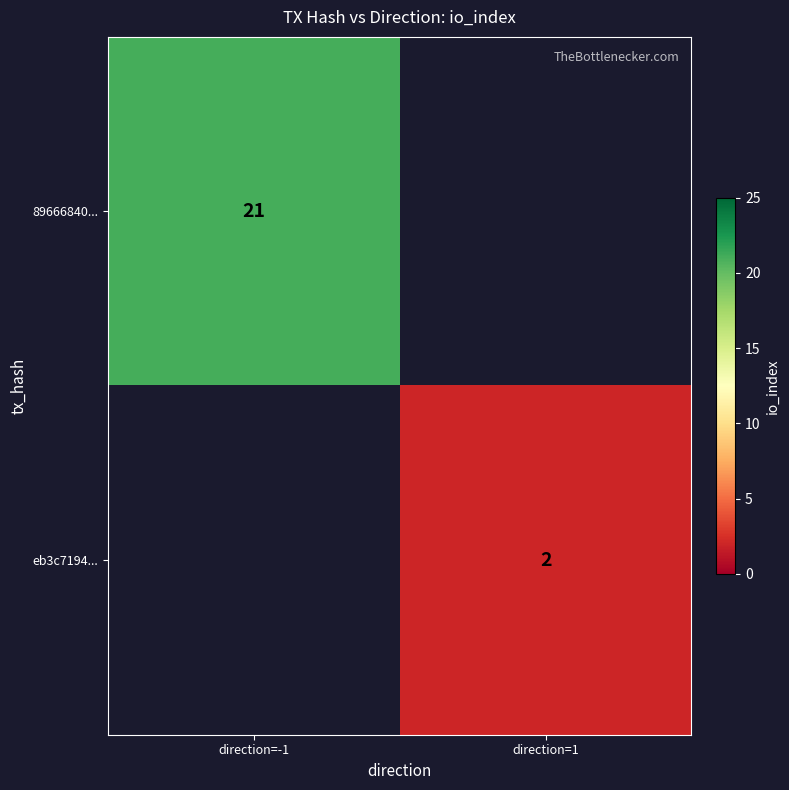

The eb3c7194... series shows 2 at direction=1. True or false?

True